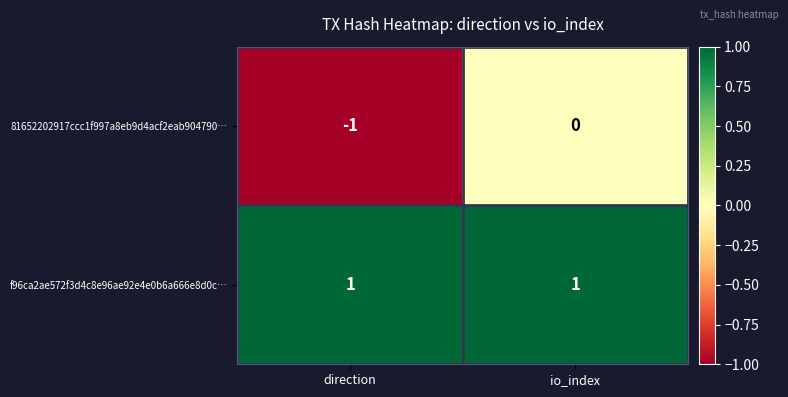

At which label does 81652202917ccc1f997a8eb9d4acf2eab904790… reach its minimum?

direction